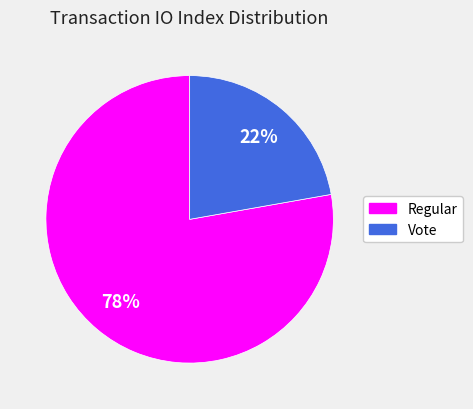

What percentage is the Regular slice, to the nearest percent?

78%